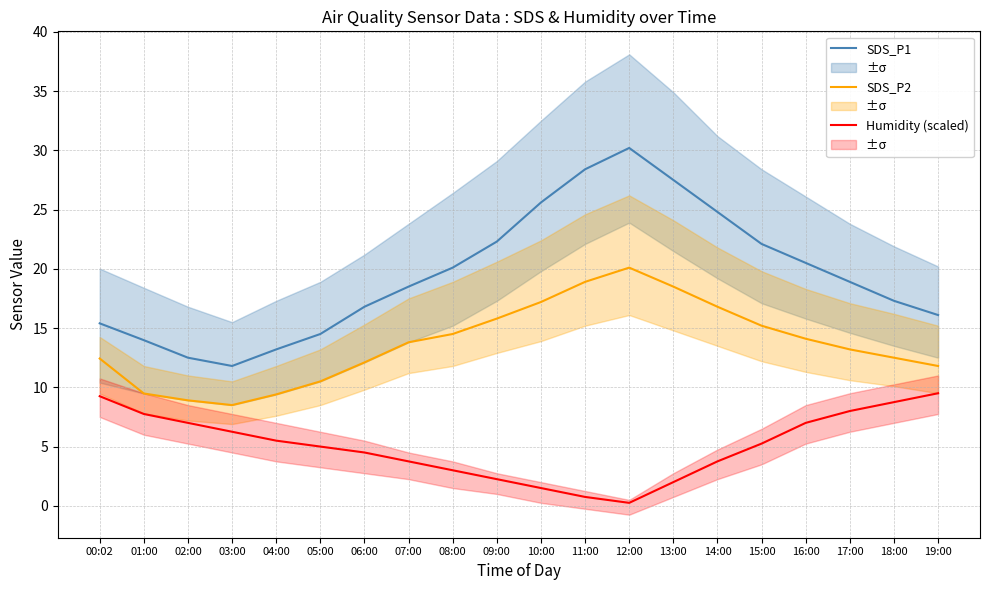

What value does the SDS_P1 series have at 18:00?

17.3